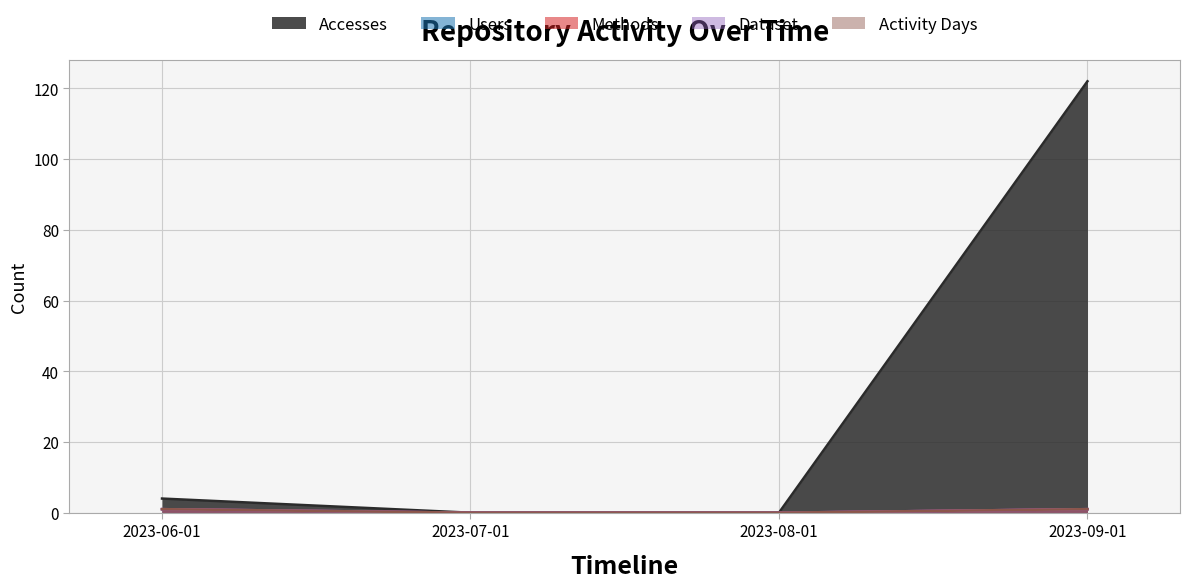

Which series has the widest spread of values?

Accesses